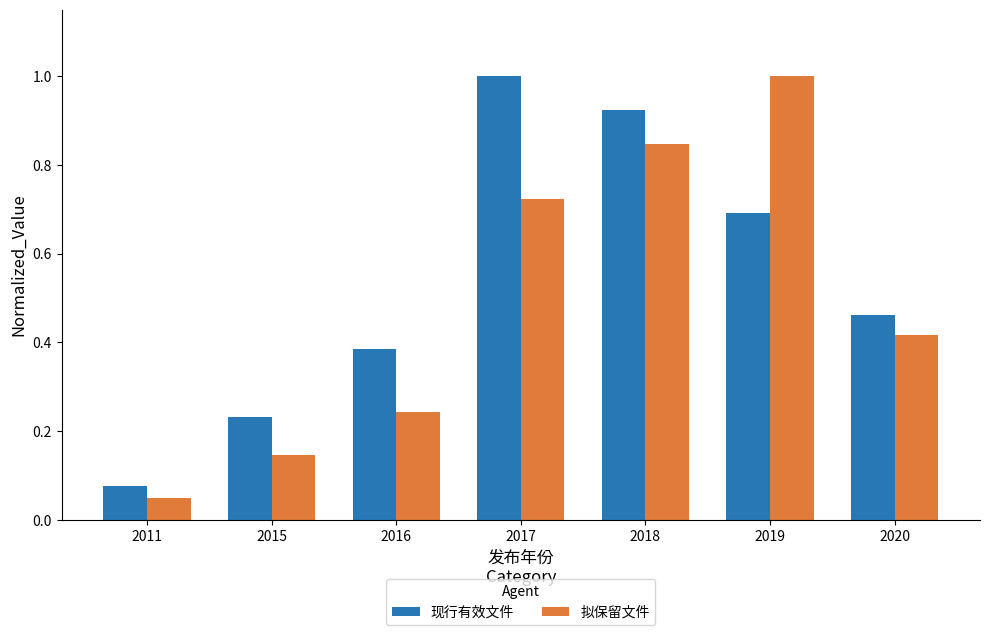

At how many categories does at least one series exceed 0?

7